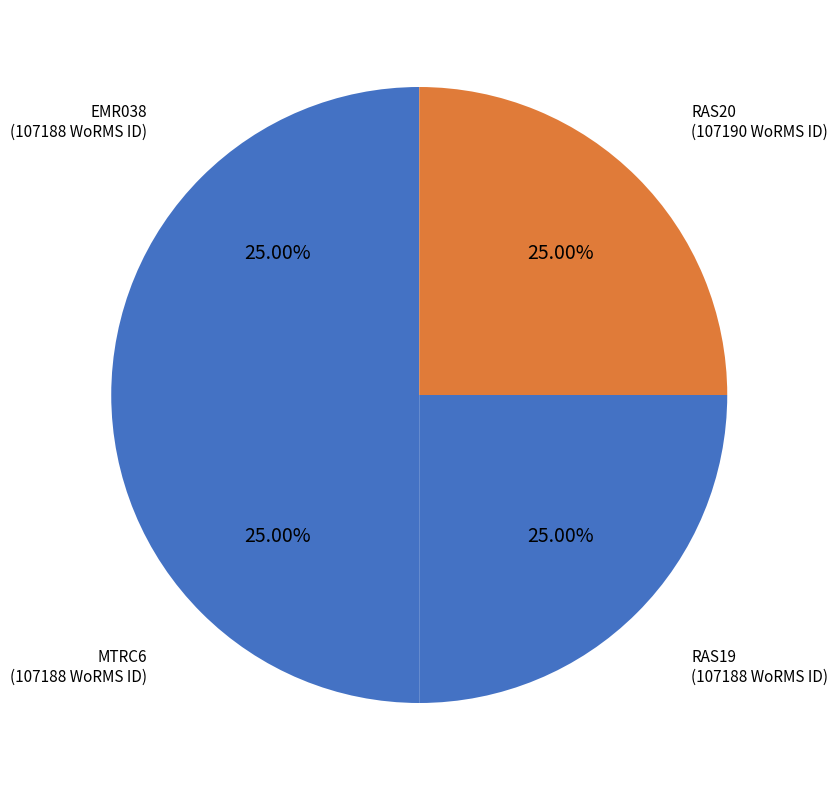

How many segments does this pie chart have?

4